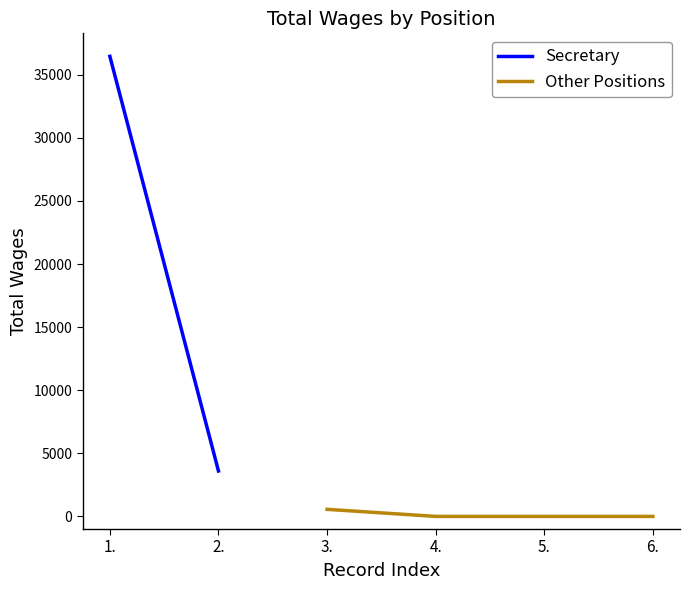

True or false: Other Positions has more than 2 interior local peaks.

False